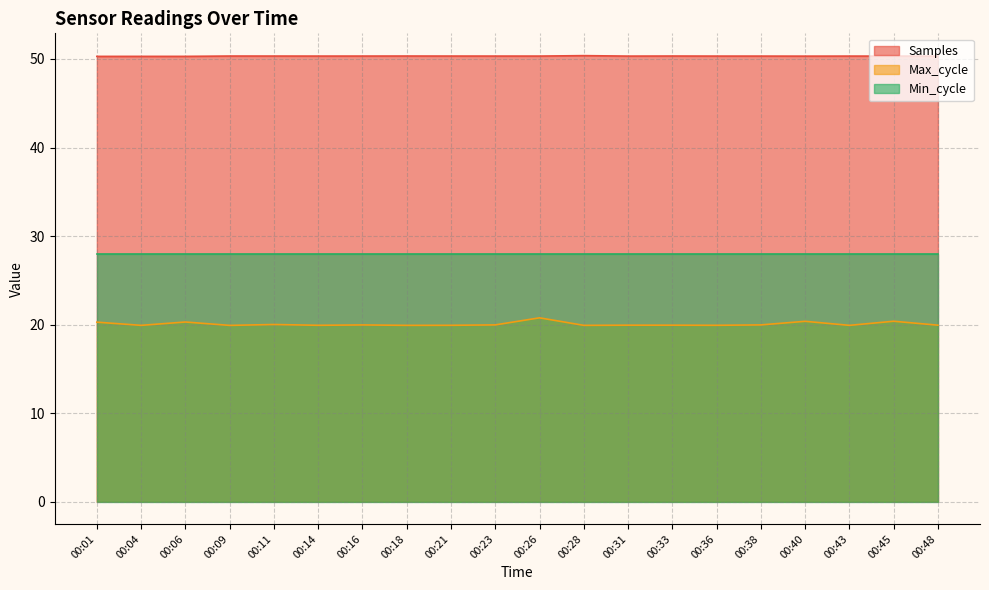

What is the total value across all series at 00:11?

98.3